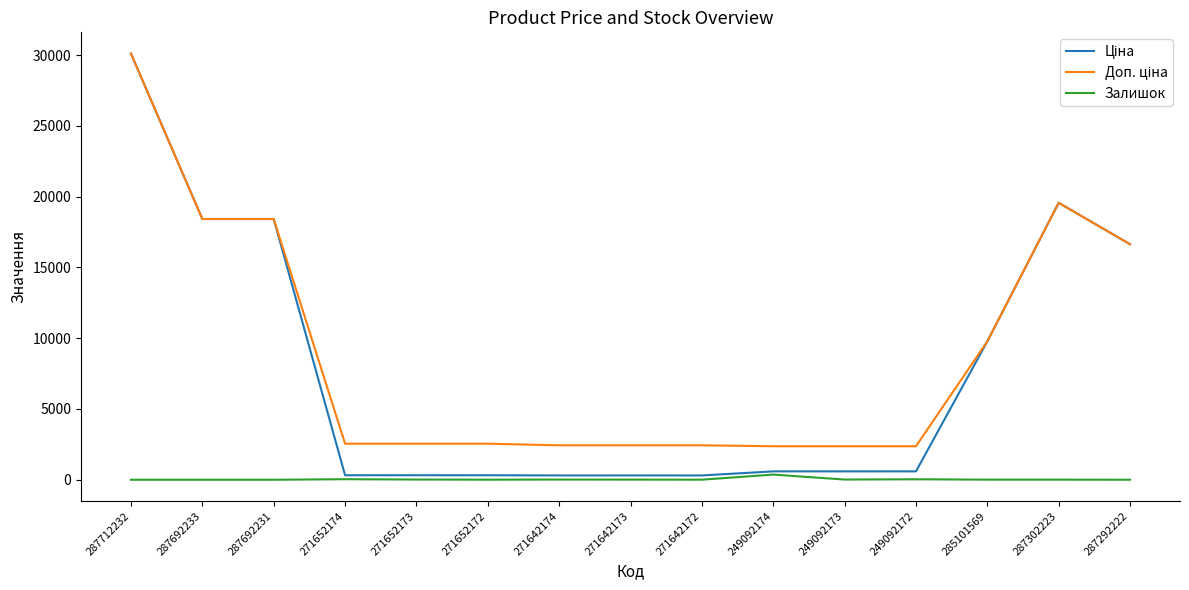

At which category is the sum across all series the highest?

287712232